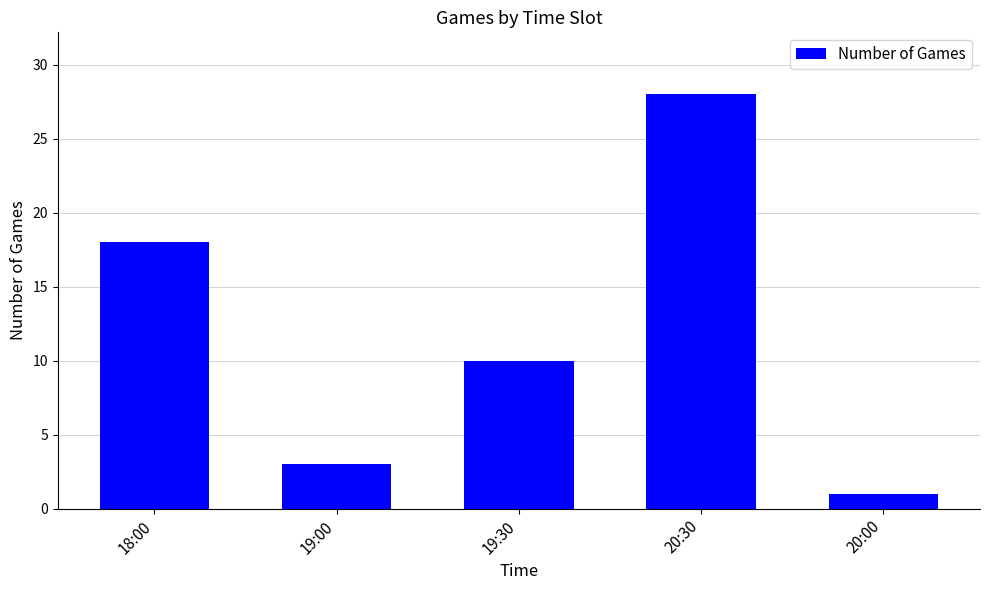

Reading left to right, what are all the values shown in this chart?

18:00=18	19:00=3	19:30=10	20:30=28	20:00=1